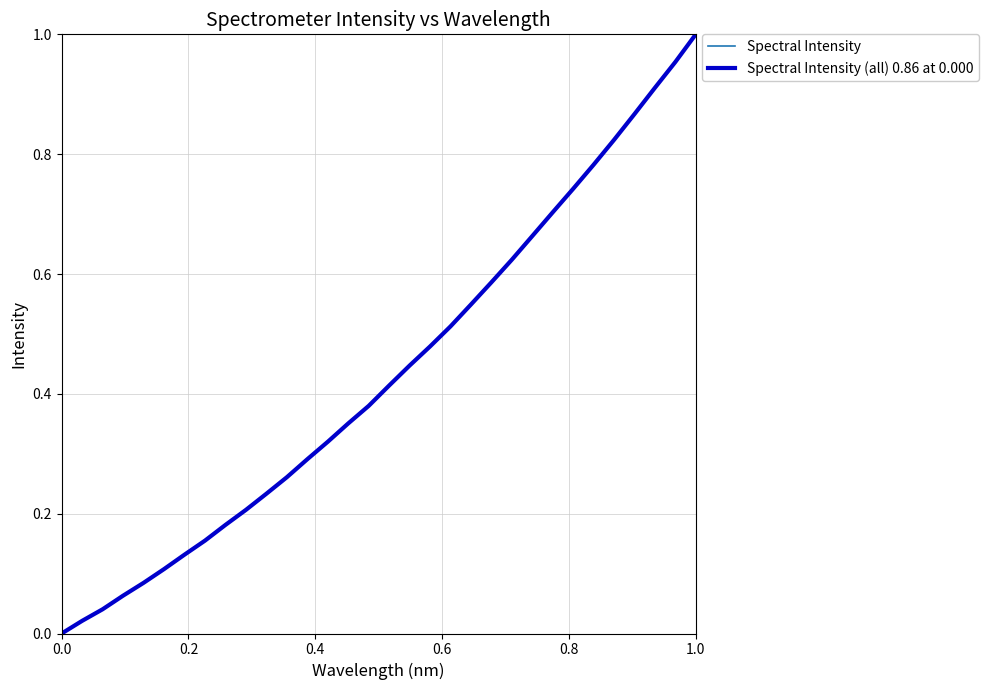

Does the chart display data point markers on the line(s)?

No